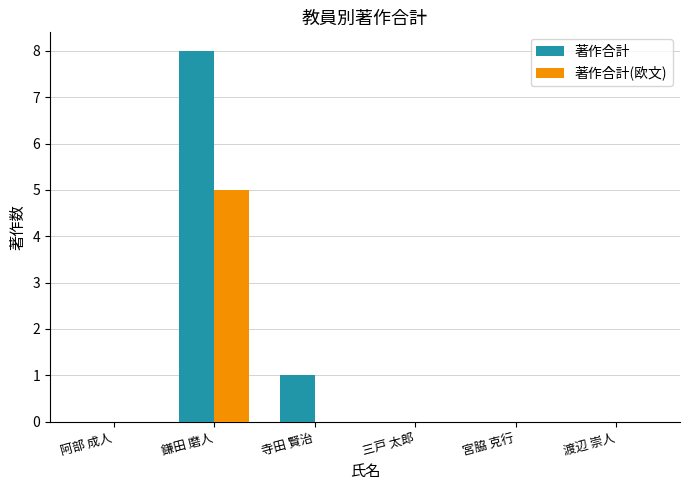

What is the highest value of the 著作合計(欧文) series?

5